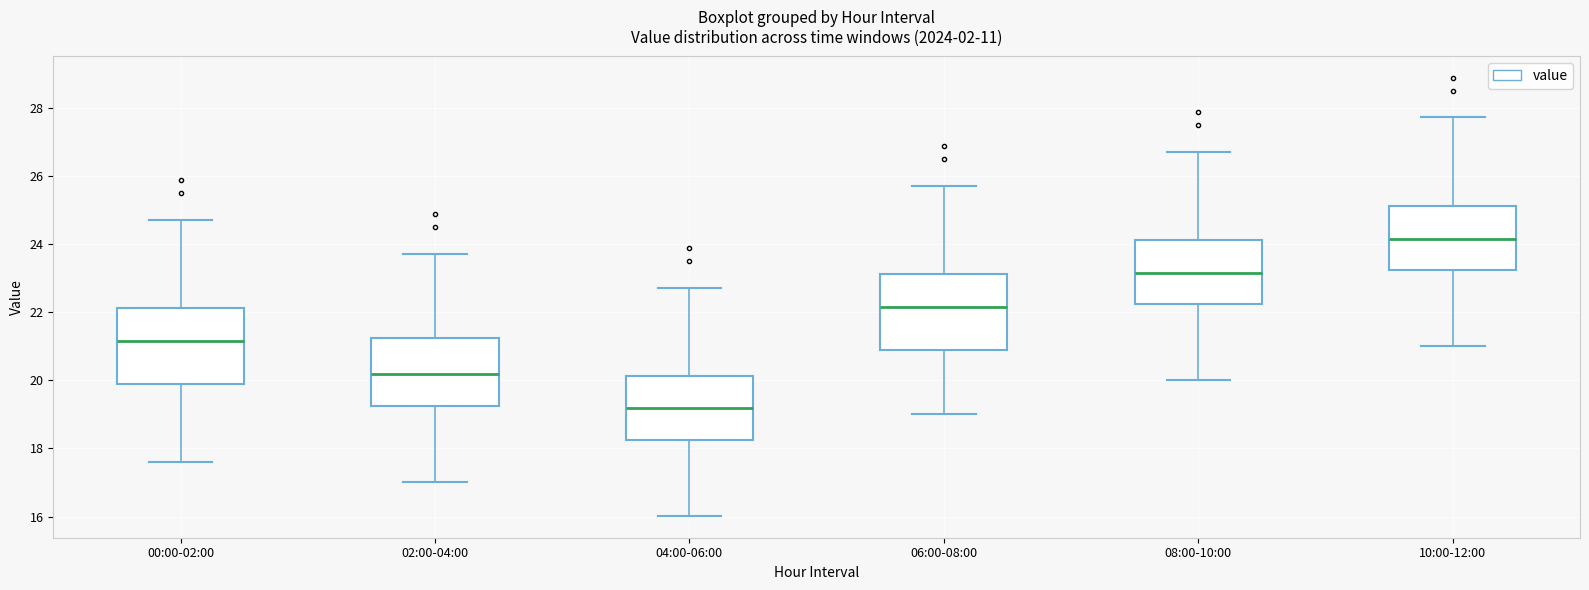

Which box has the lowest median line?

04:00-06:00